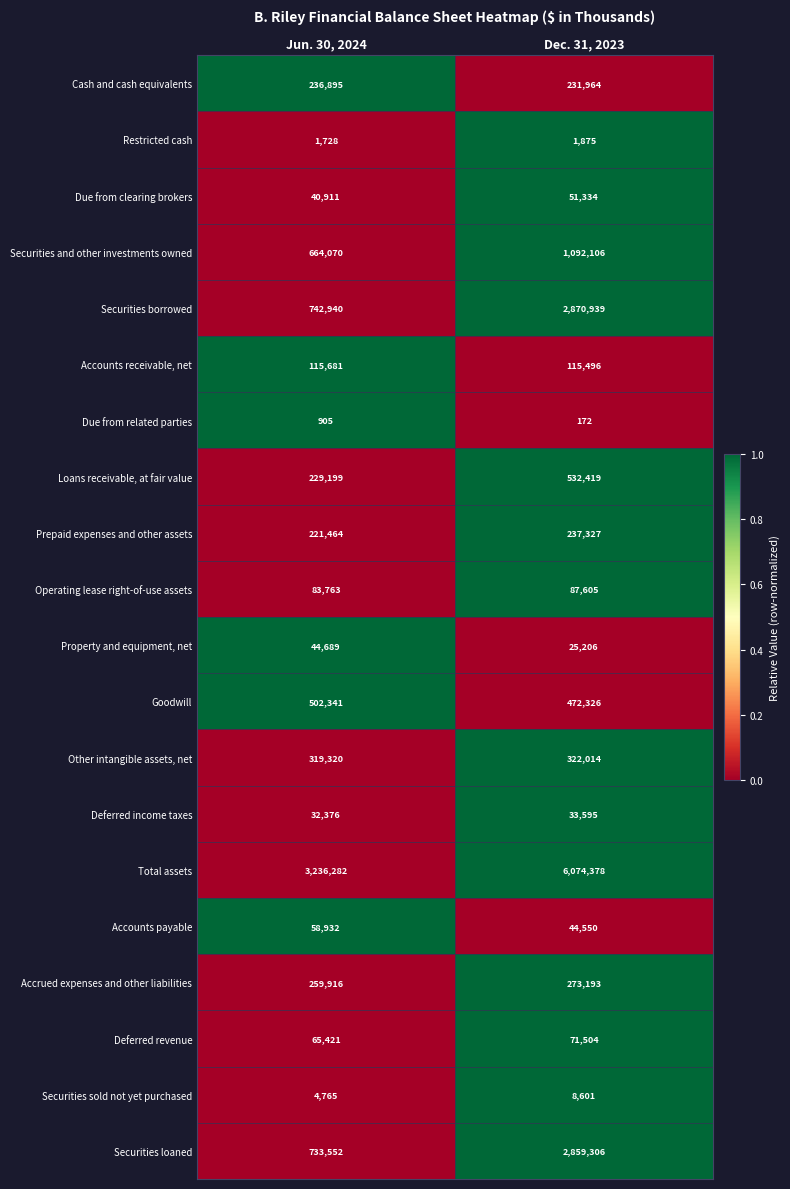

The value of Accounts payable at Dec. 31, 2023 is 63198. True or false?

False